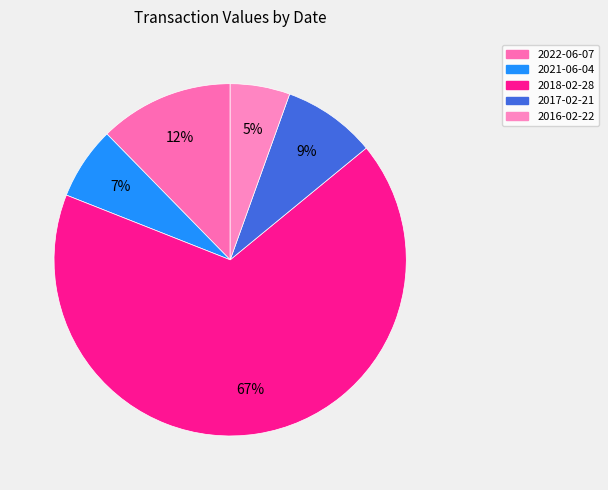

Does 2022-06-07 account for over 50% of the chart?

No